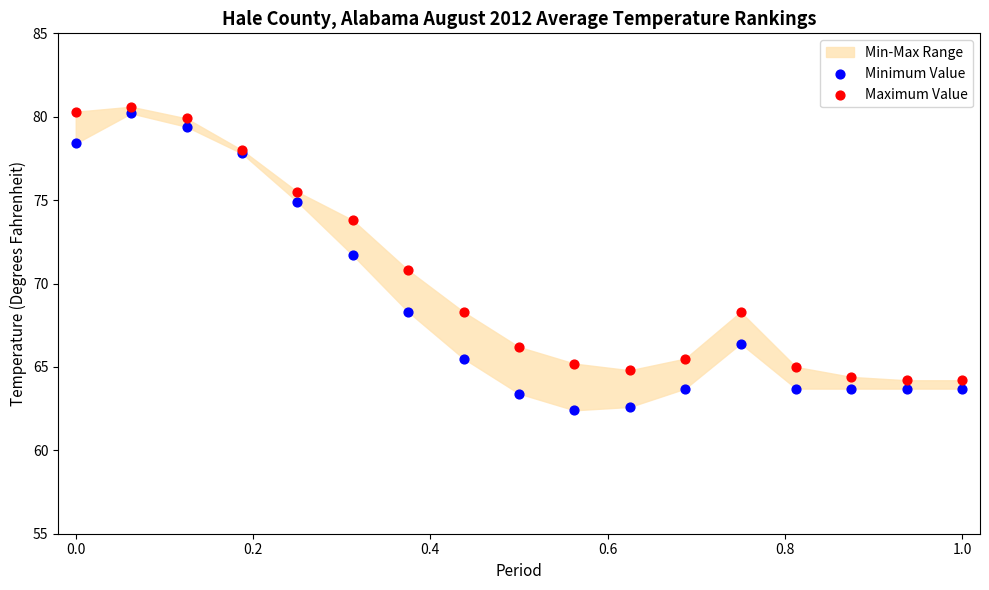

Which series has the widest spread of Y values?

Minimum Value